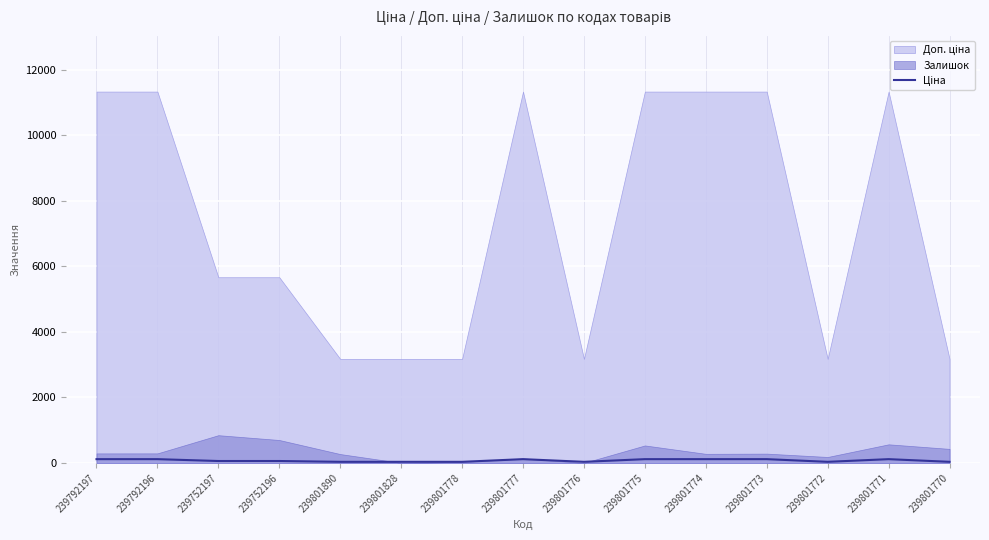

Reading right to left, transcribe all the data shown in this chart.

239801770=31.7	239801771=113.3	239801772=31.7	239801773=113.3	239801774=113.3	239801775=113.3	239801776=31.7	239801777=113.3	239801778=31.7	239801828=31.7	239801890=31.7	239752196=56.7	239752197=56.7	239792196=113.3	239792197=113.3